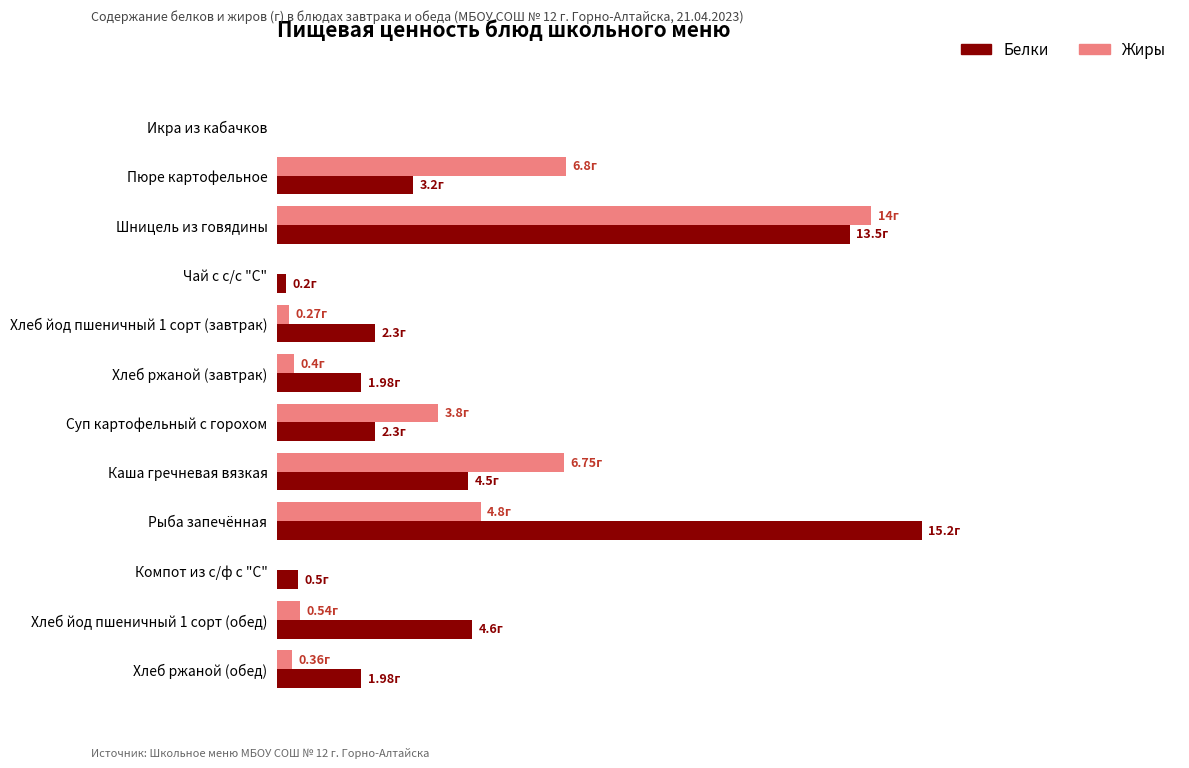

What are all the series names shown in the legend?

Белки, Жиры